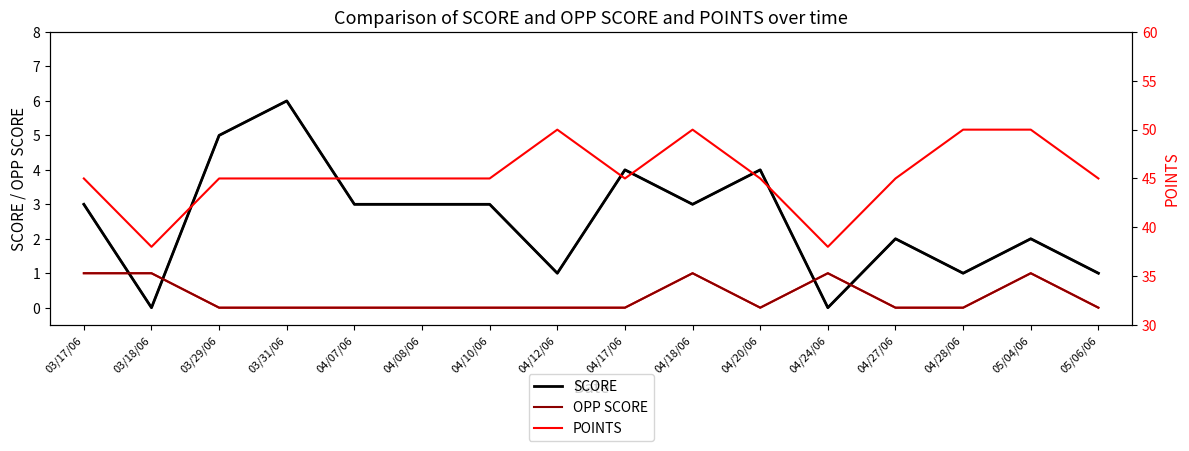

What is the label of the 4th point from the left?

03/31/06